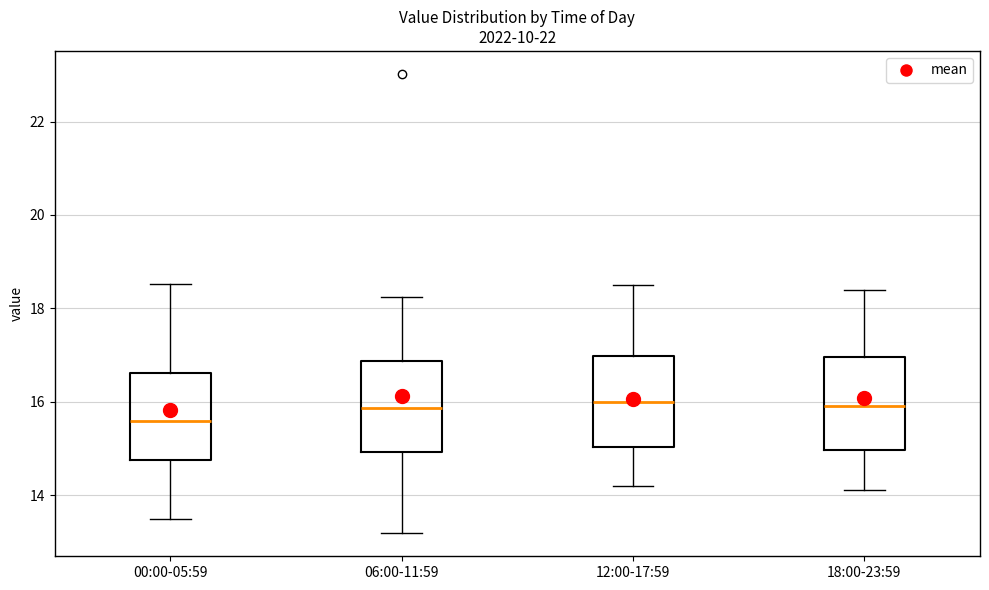

Where does the lower whisker of the box for 18:00-23:59 end on the y-axis? The values are not printed on the chart, so give them approximately, as read against the axis.

14.2